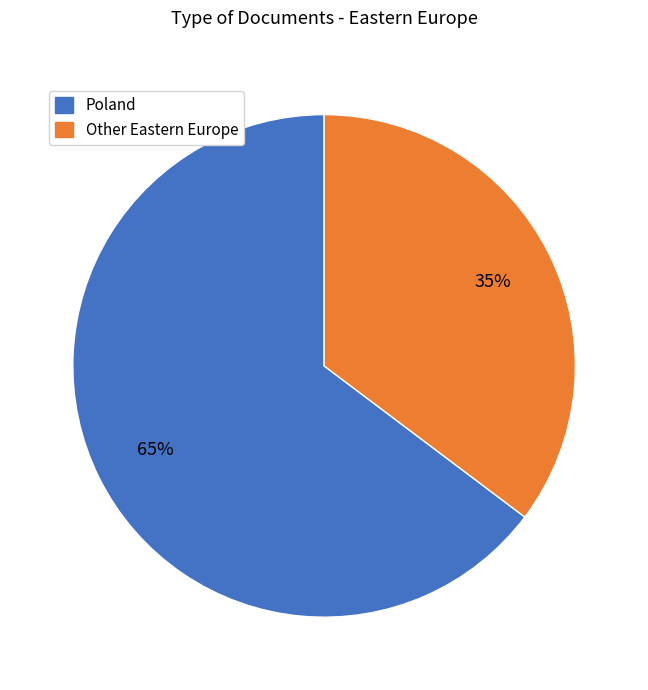

To the nearest percent, what is the average slice percentage?

50%